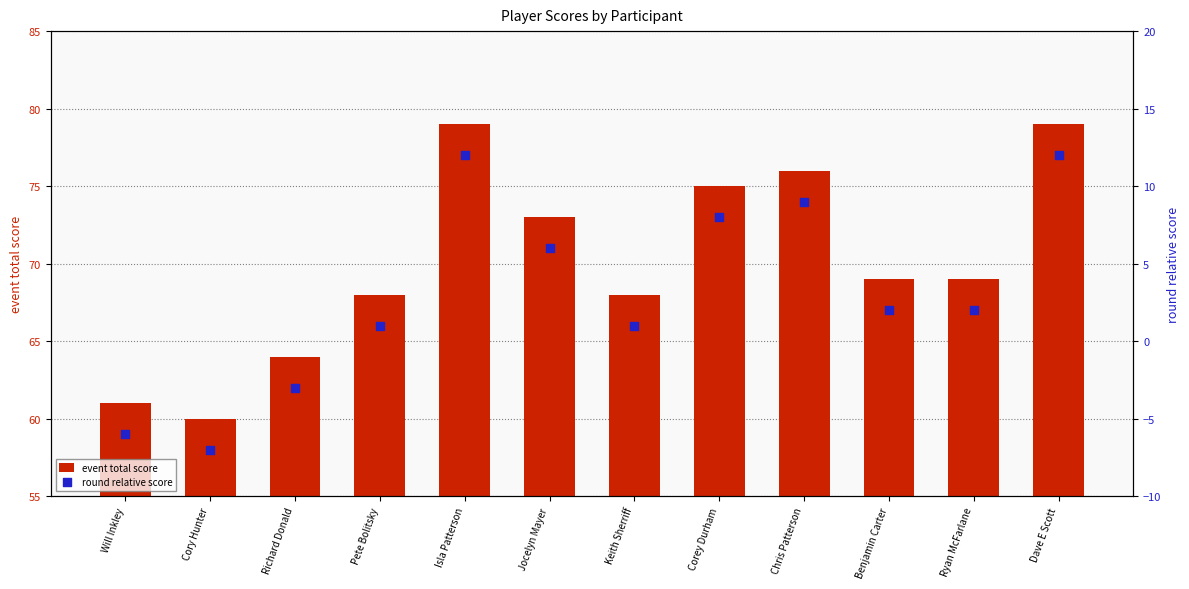

What is the total value across all series at Isla Patterson?

91